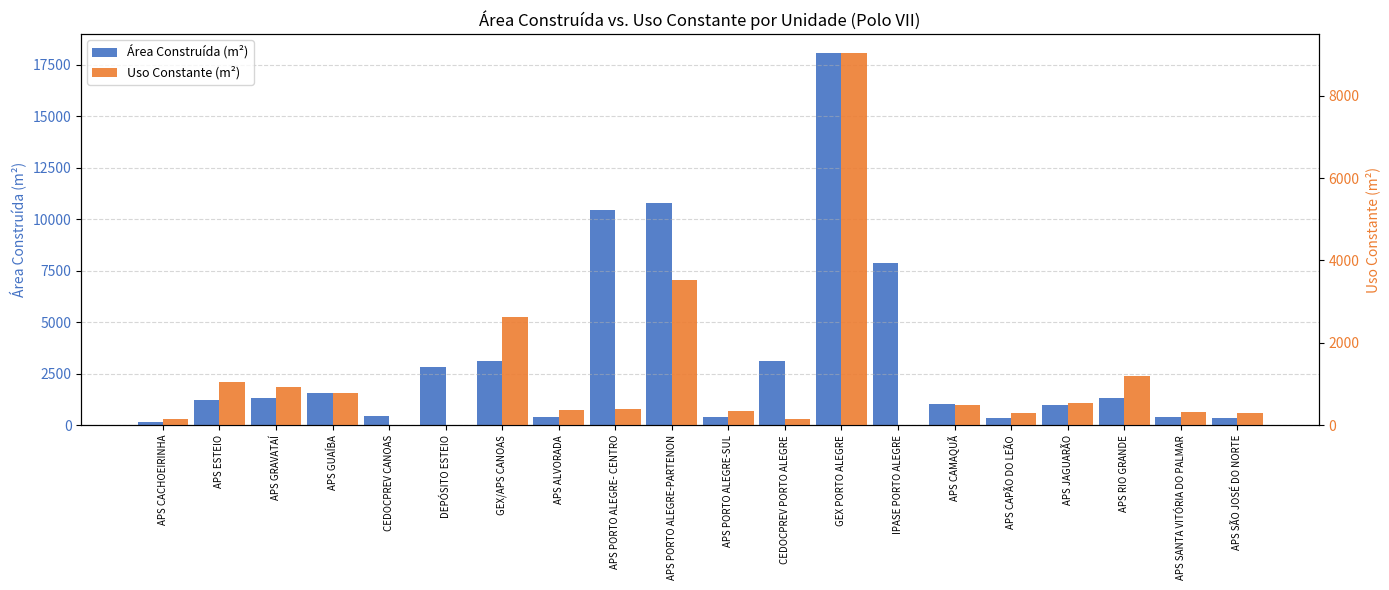

How many data points in Área Construída (m²) are less than 1315?

10